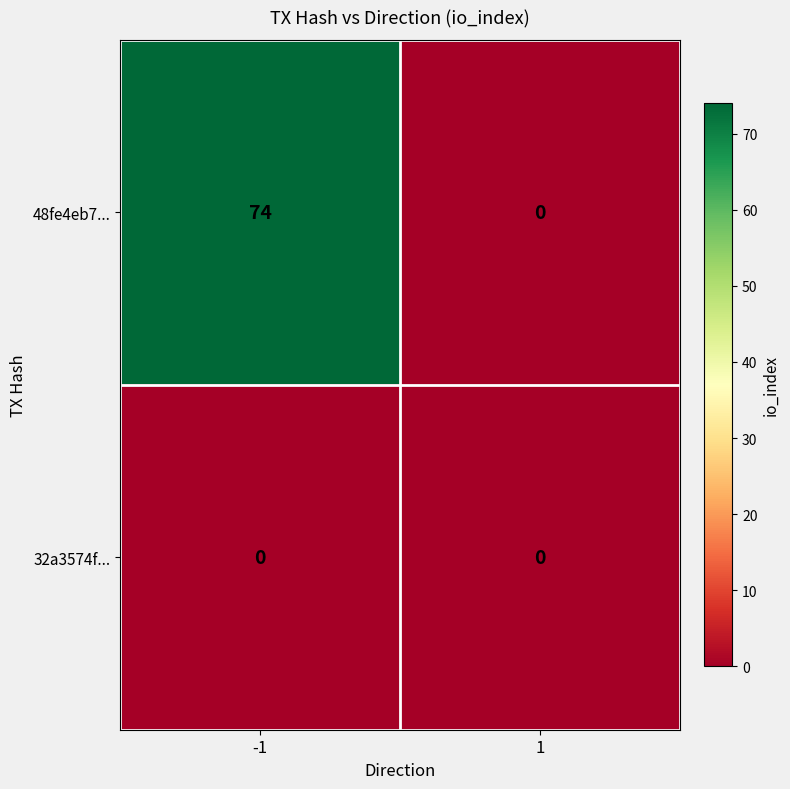

Reading right to left, extract all data points from this chart.

48fe4eb7...: 0	74
32a3574f...: 0	0